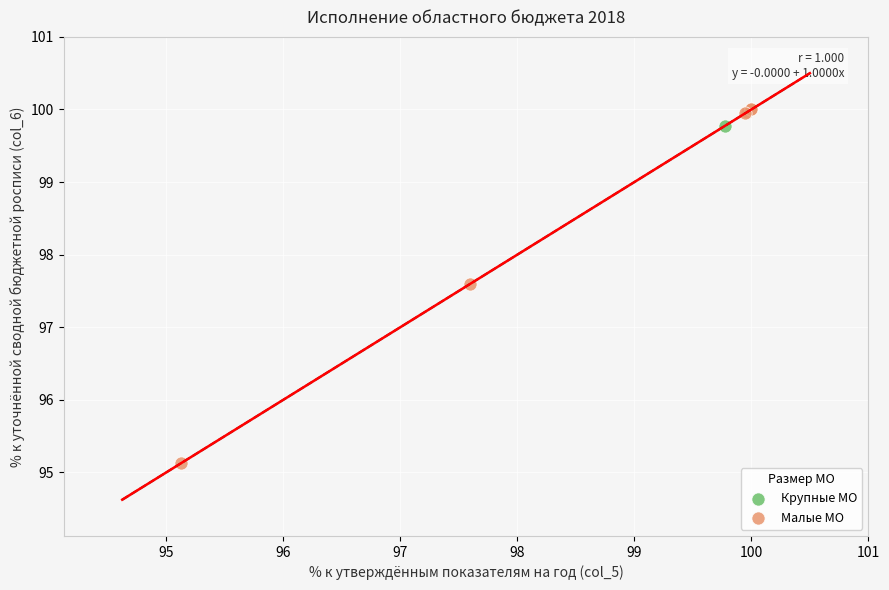

Which series has the widest spread of Y values?

Малые МО